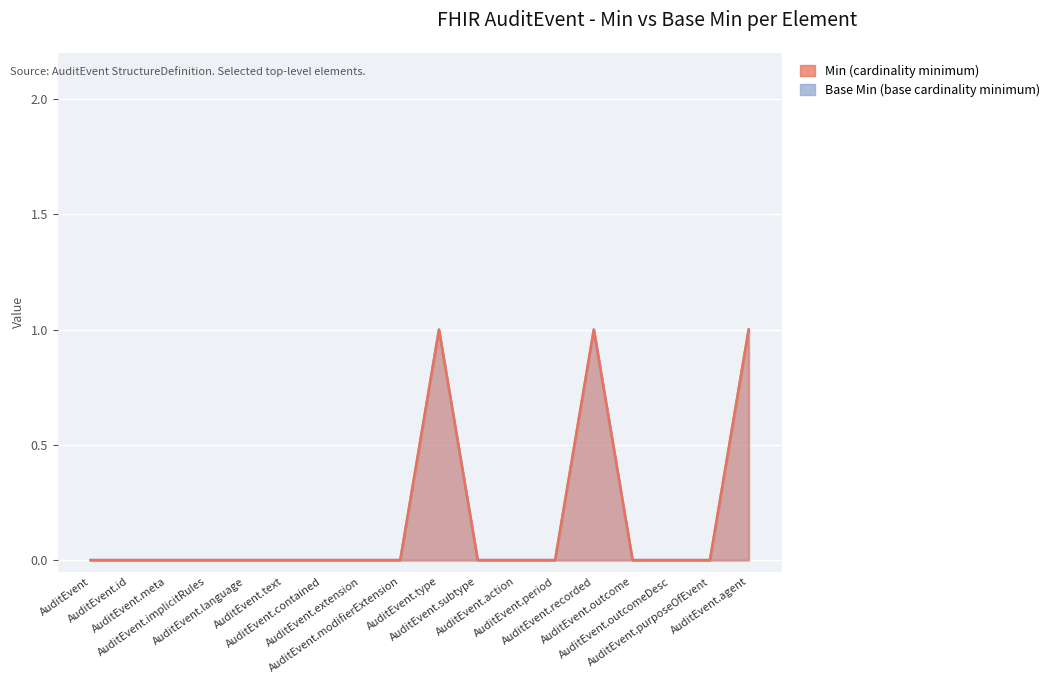

Which has a higher value, AuditEvent.id or AuditEvent.implicitRules?

AuditEvent.id